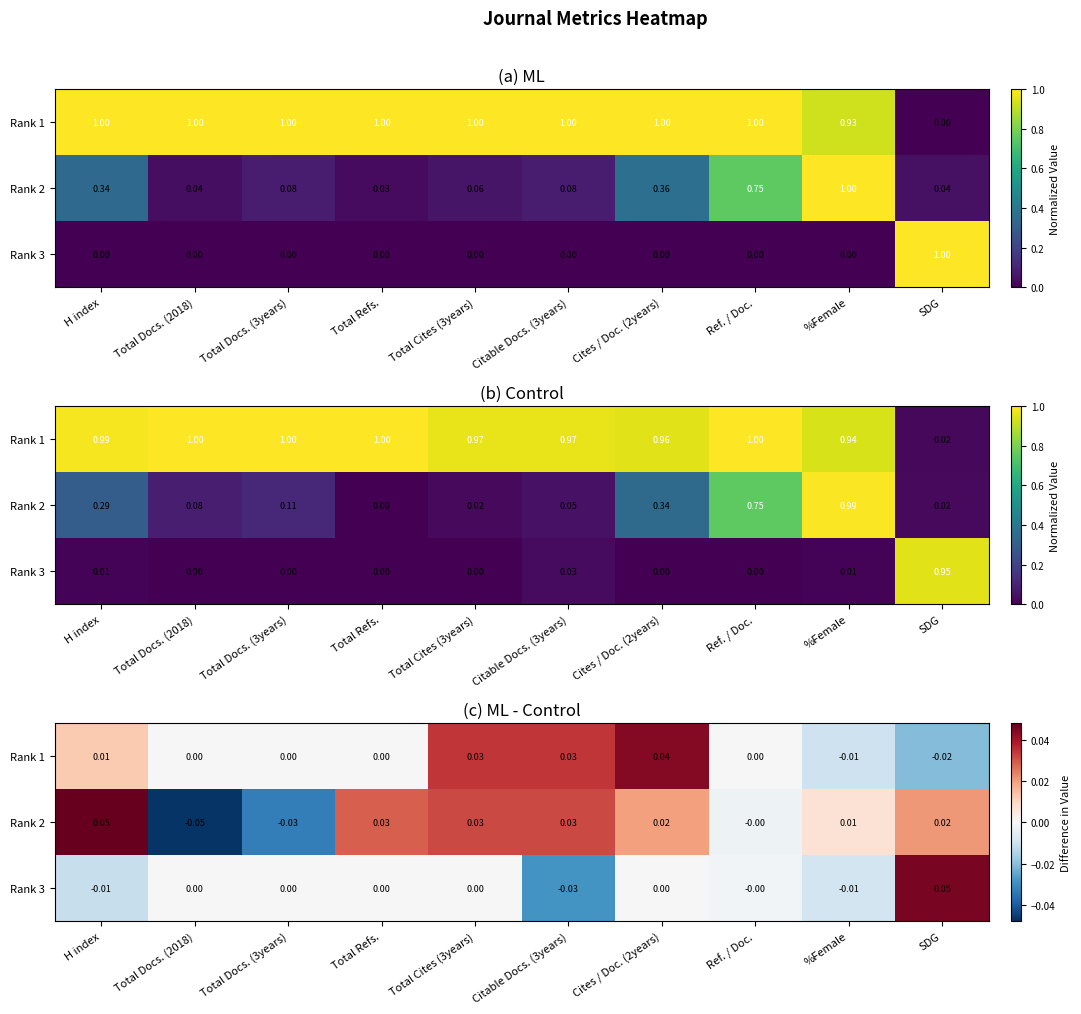

Is the value of Rank 1 at SDG greater than the value of Rank 2 at H index?

No